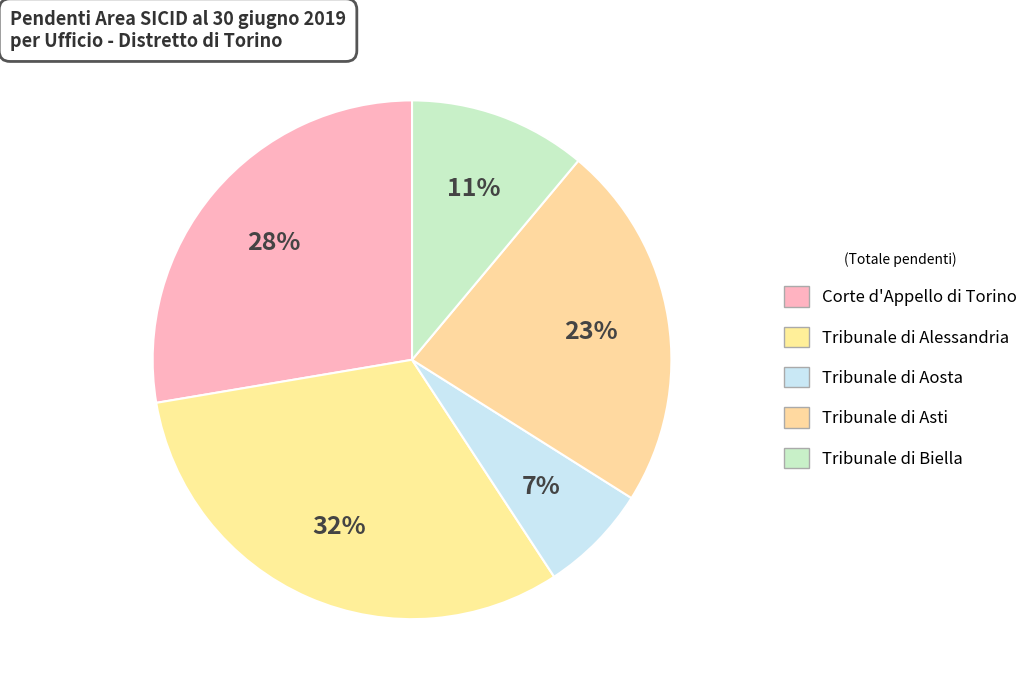

How many segments does this pie chart have?

5